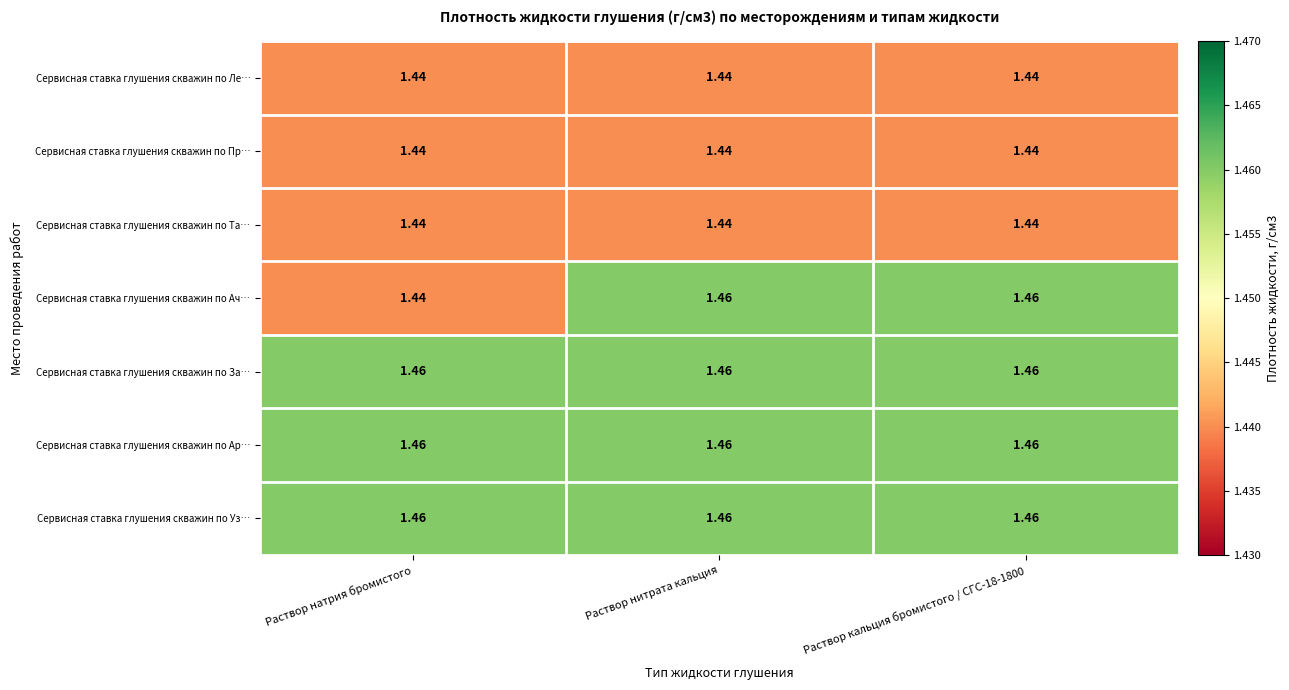

Which series has the widest spread of values?

Сервисная ставка глушения скважин по Ач…